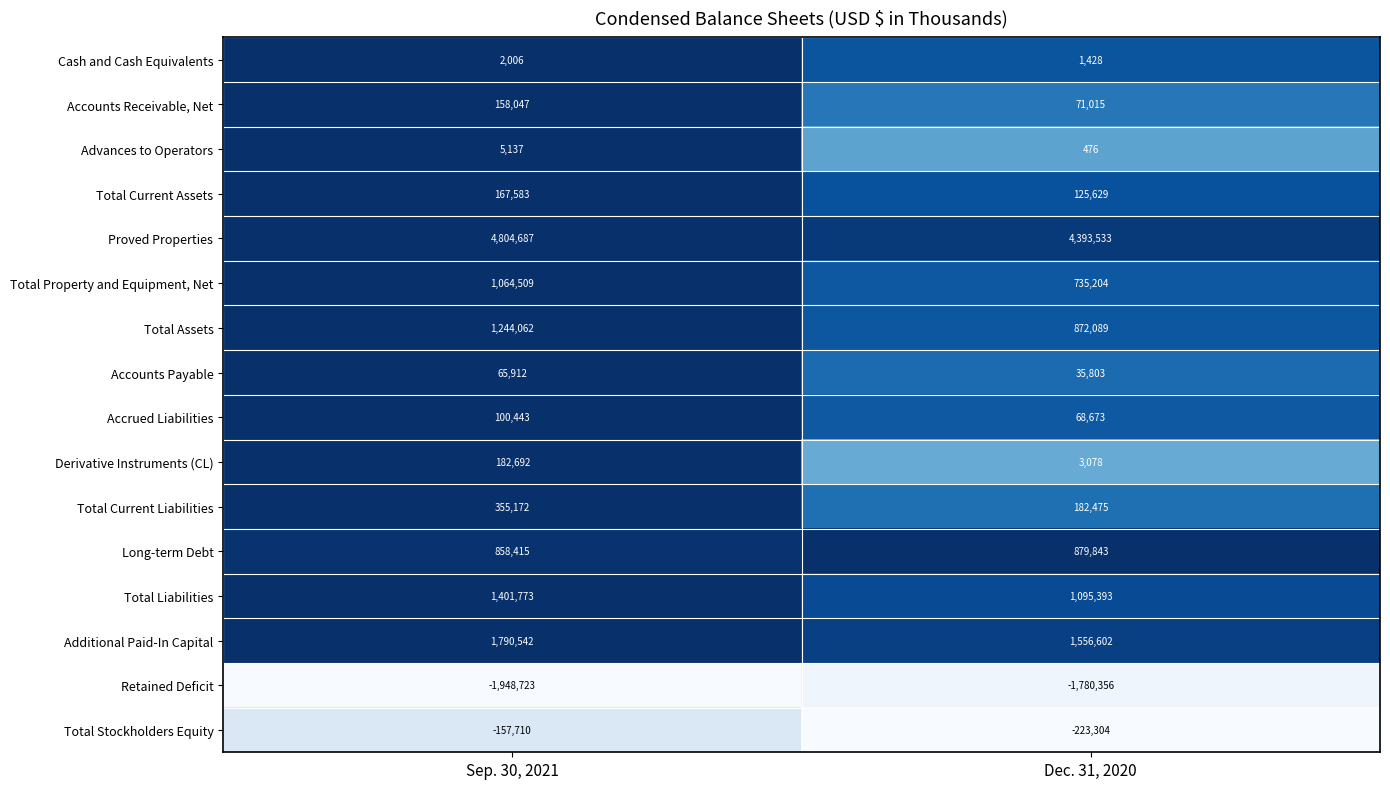

What value does the Long-term Debt series have at Dec. 31, 2020?

879843